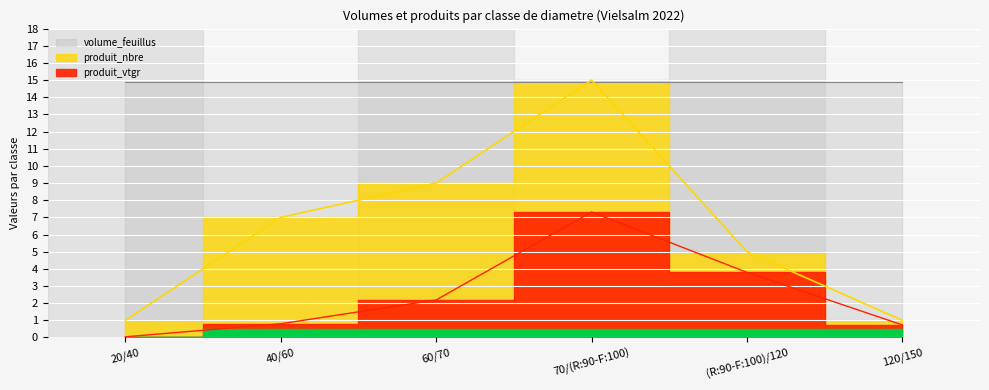

The produit_nbre series shows 1.0 at 120/150. True or false?

True